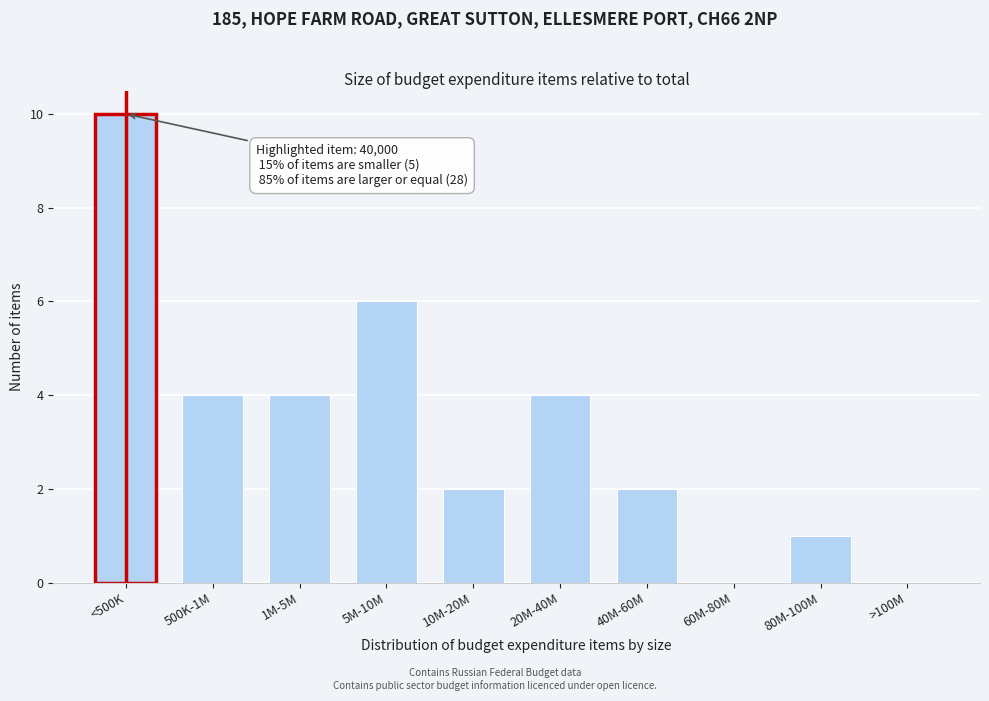

Reading right to left, what are all the values shown in this chart?

>100M=0	80M-100M=1	60M-80M=0	40M-60M=2	20M-40M=4	10M-20M=2	5M-10M=6	1M-5M=4	500K-1M=4	<500K=10